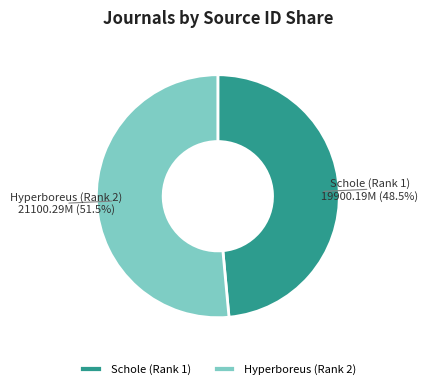

Approximately how many times larger is the value at Schole (Rank 1) compared to Hyperboreus (Rank 2)?

0.9